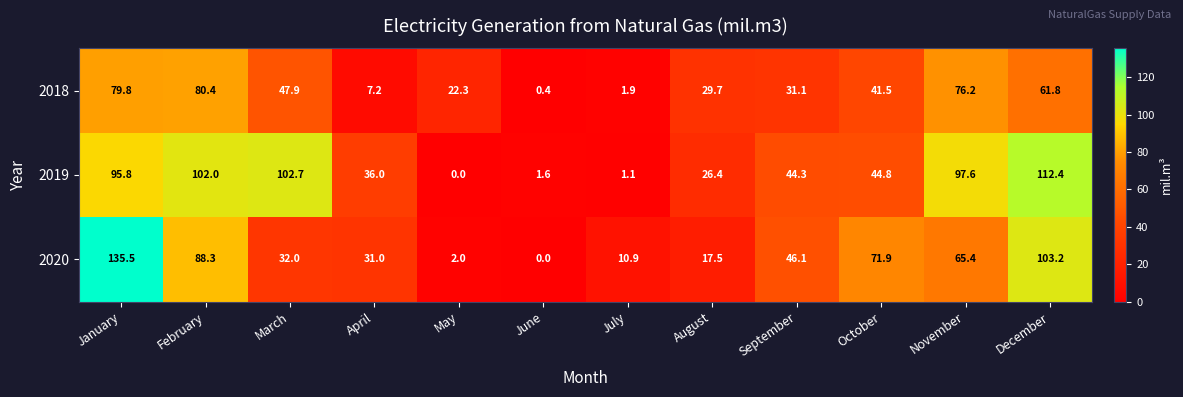

At which category does the chart reach its peak across all series?

January